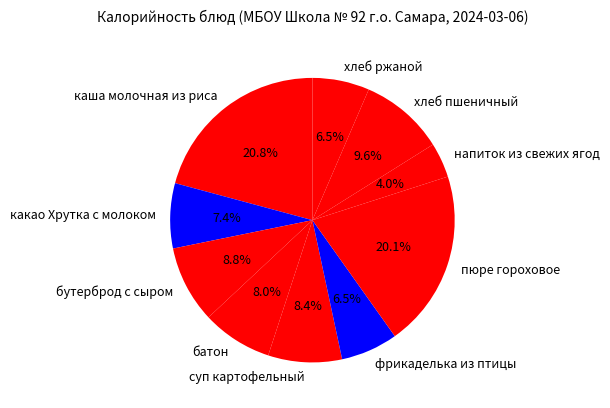

How many segments does this pie chart have?

10